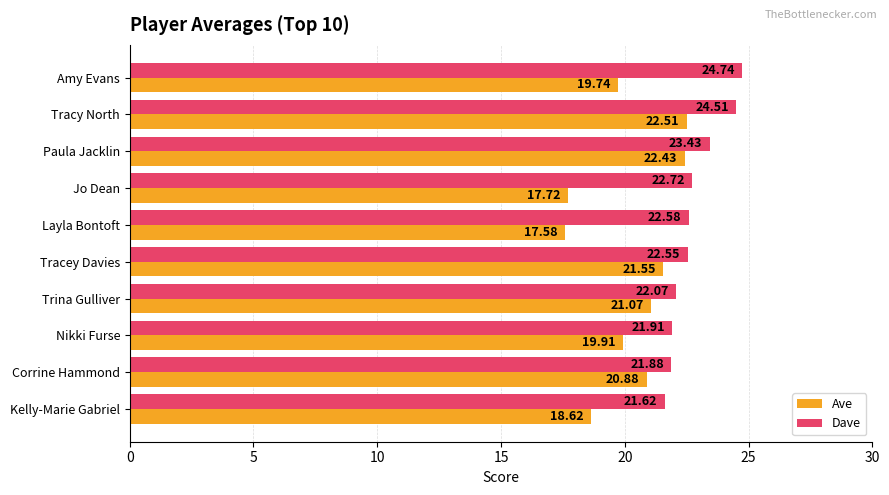

Which series has the largest total across all categories?

Dave